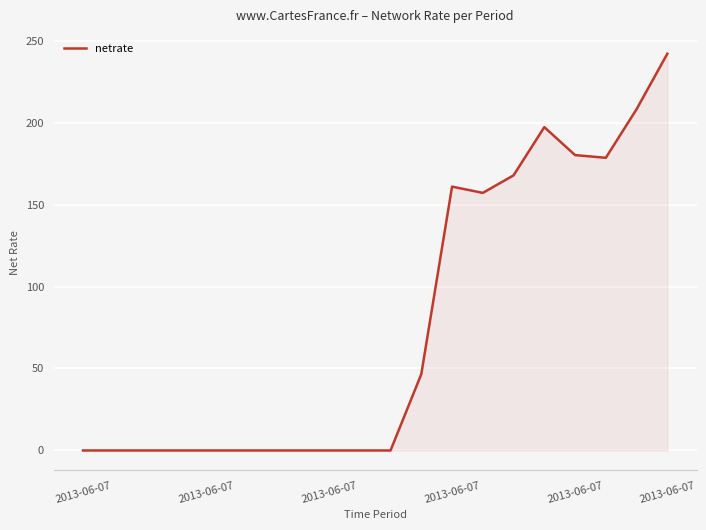

How many lines are shown in the chart?

1